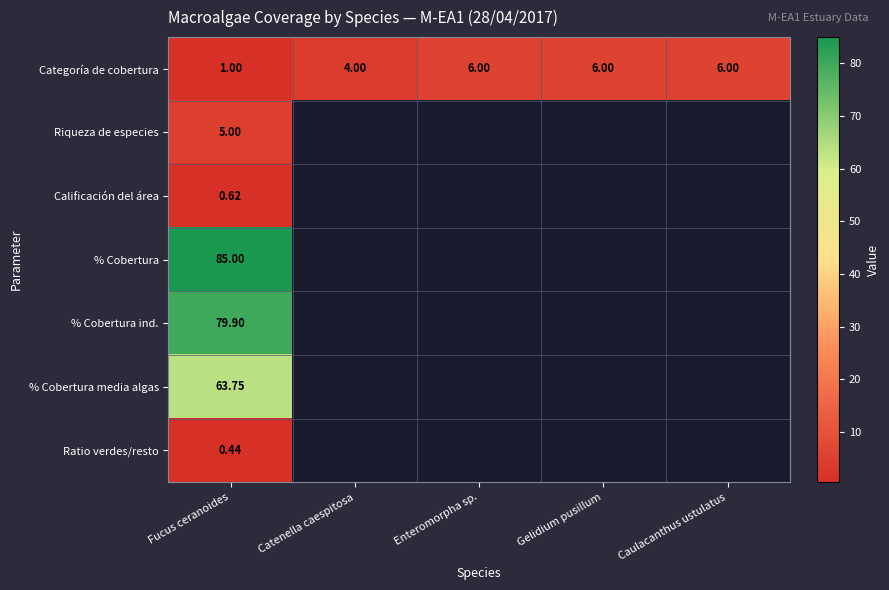

What is the maximum value shown in the chart?

85.0